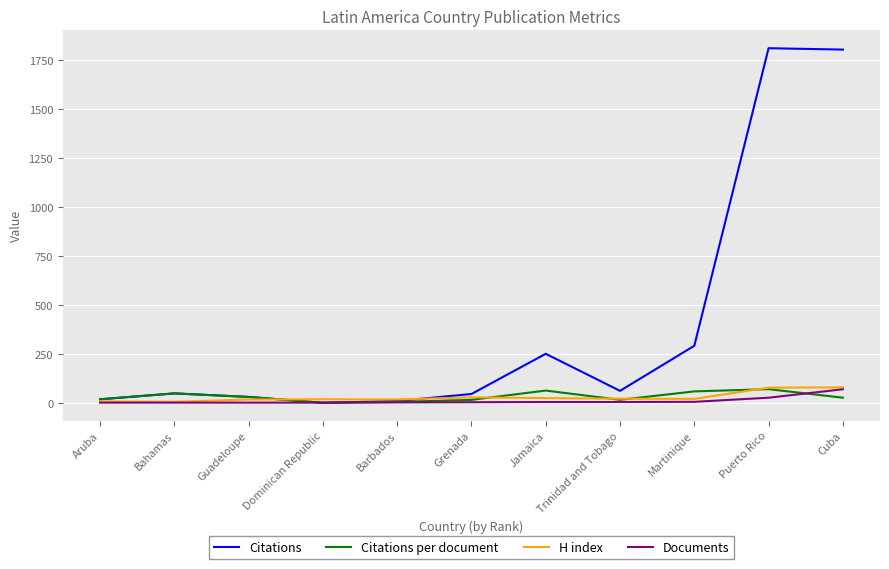

Between Aruba and Jamaica, which series saw the biggest shift?

Citations